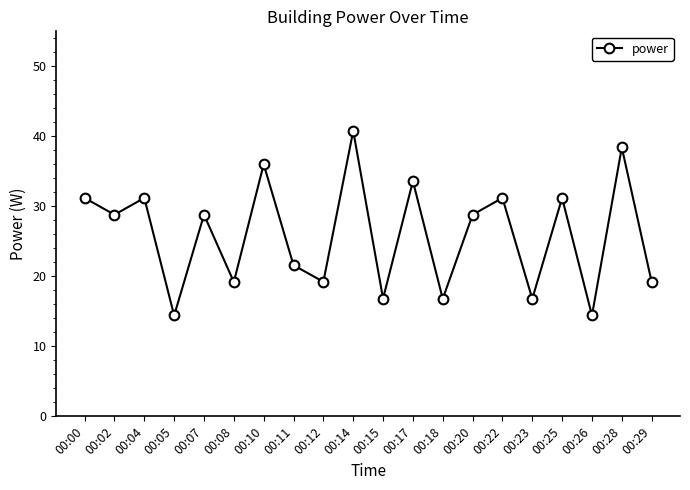

What is the sum of all values?

518.4